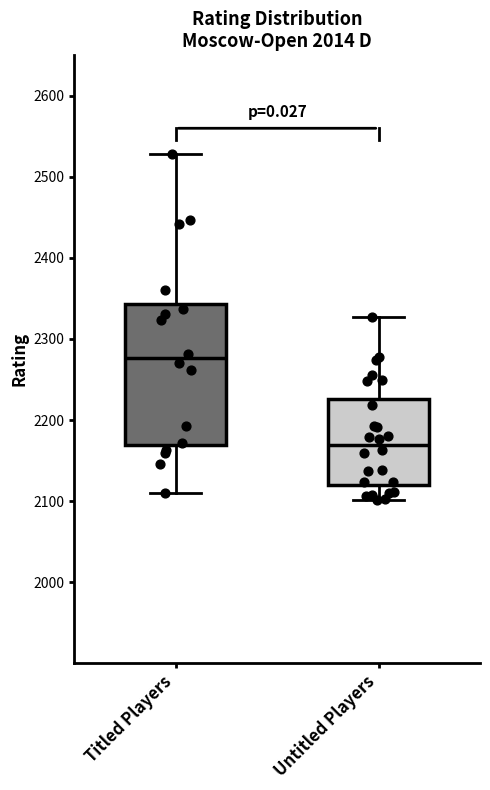

Which box's median line is the lowest?

Untitled Players